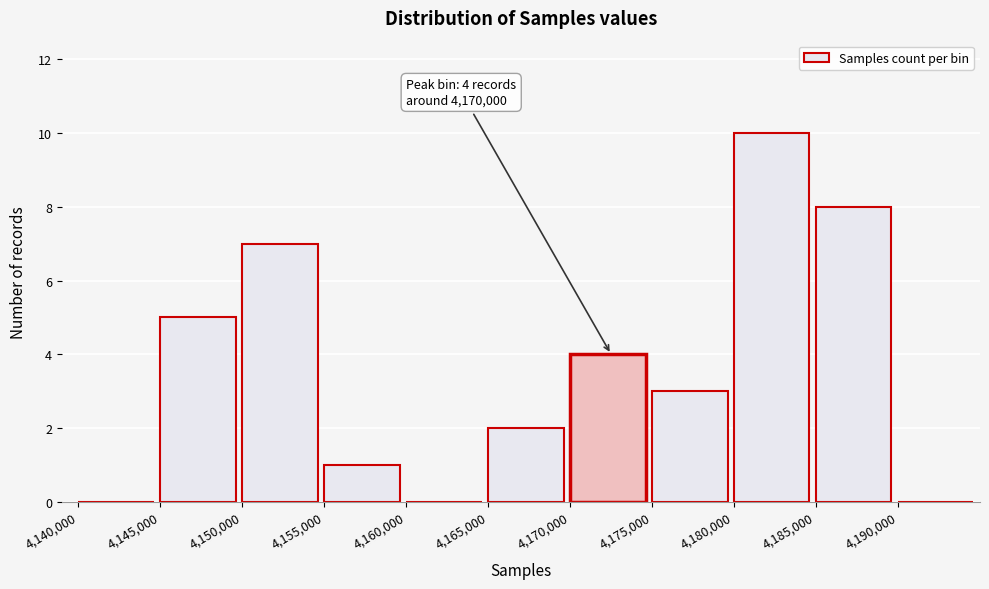

Over which range of the x-axis is the bar tallest?

4180000 to 4185000